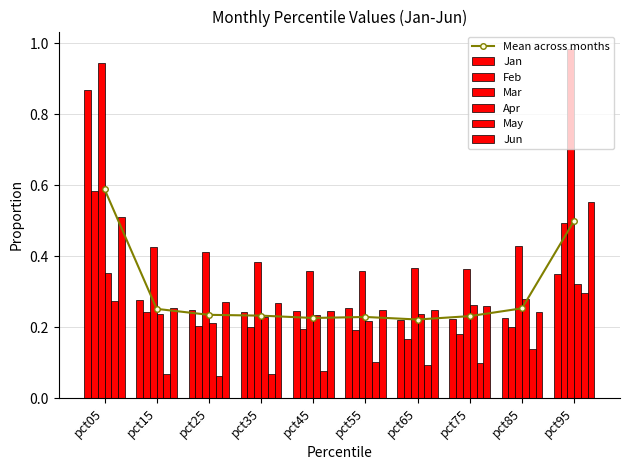

What is the value of the Mar bar at the 2nd from the left?

0.4